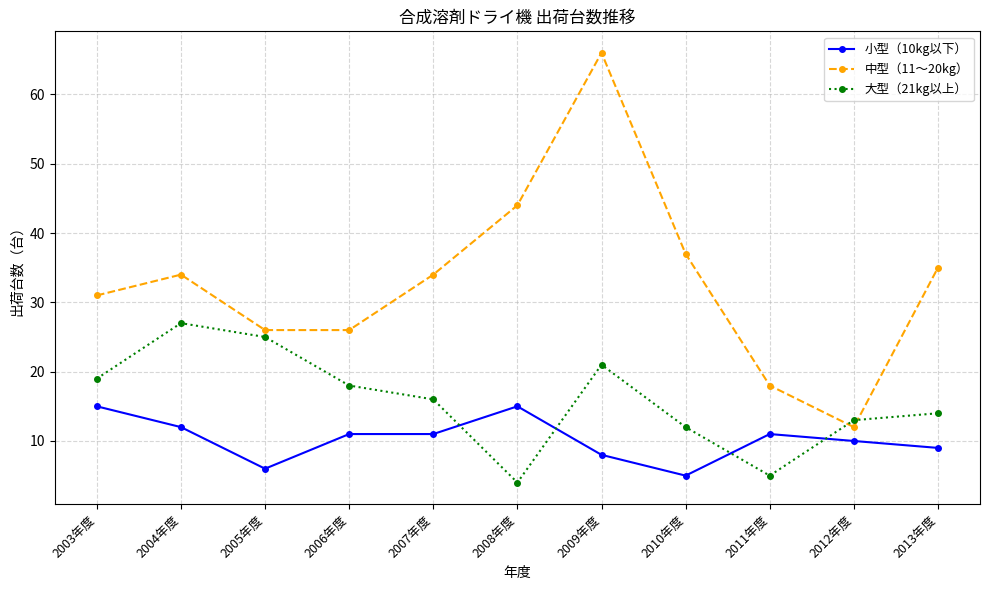

How many times do 大型（21kg以上） and 小型（10kg以下） cross each other?

4